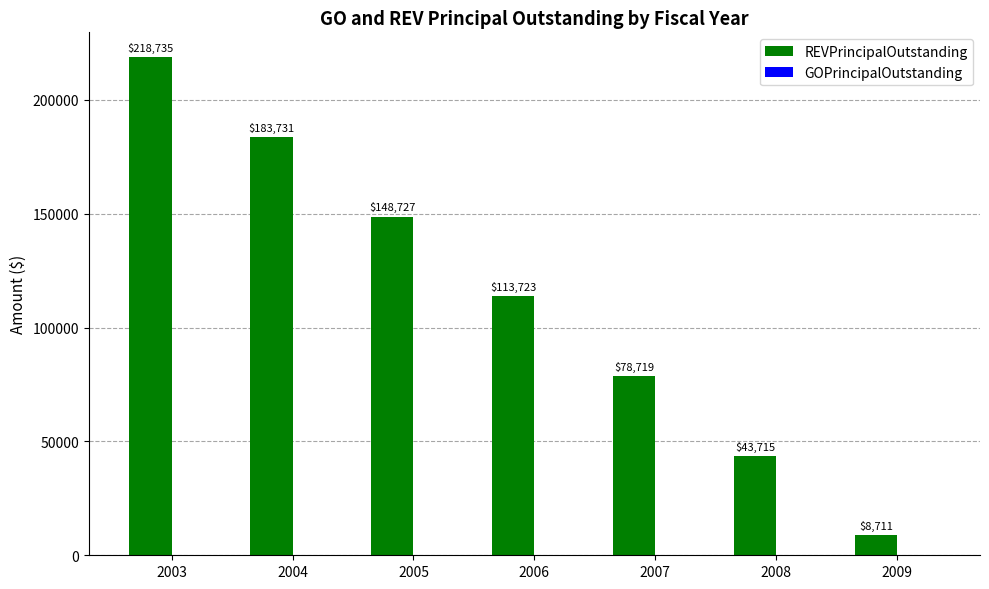

Reading right to left, what are all the values shown in this chart?

2009=8711	2008=43715	2007=78719	2006=113723	2005=148727	2004=183731	2003=218735